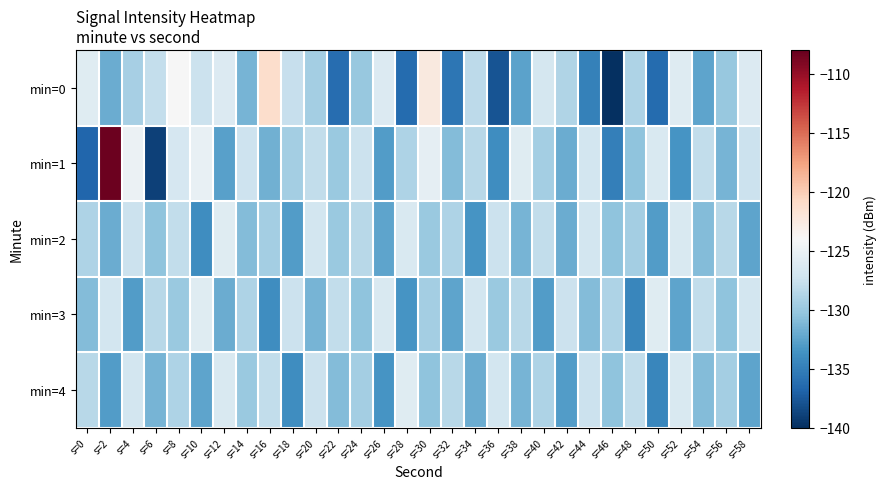

Which series has the largest total across all categories?

min=1